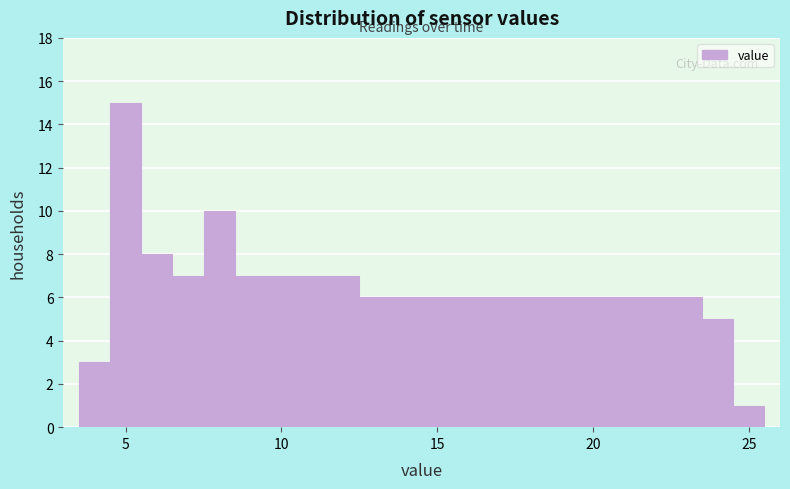

Read against the x-axis, roughly where is the centre of the tallest bar?

5.0